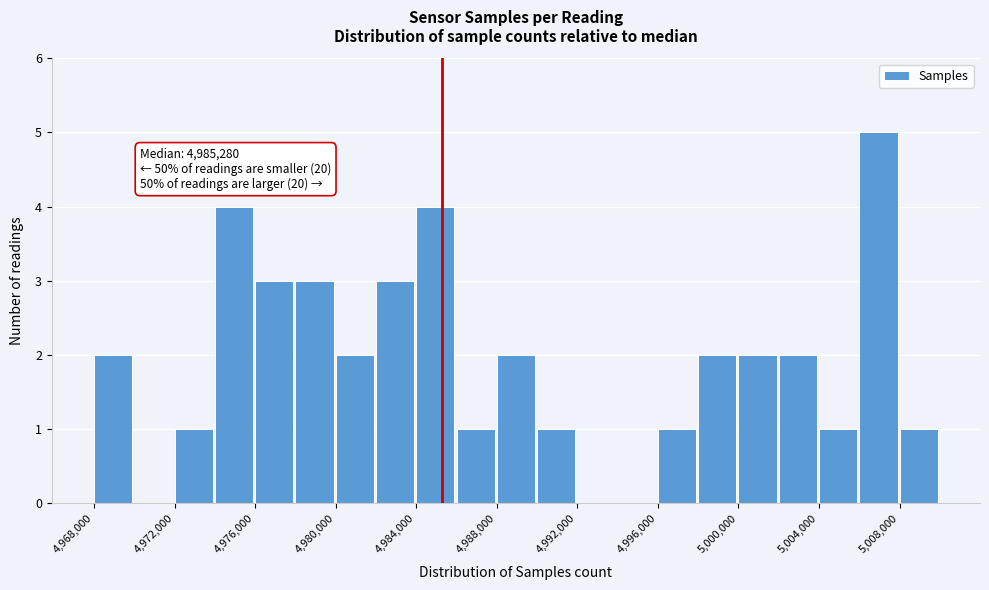

Over which range of the x-axis is the bar tallest?

5006000 to 5008000